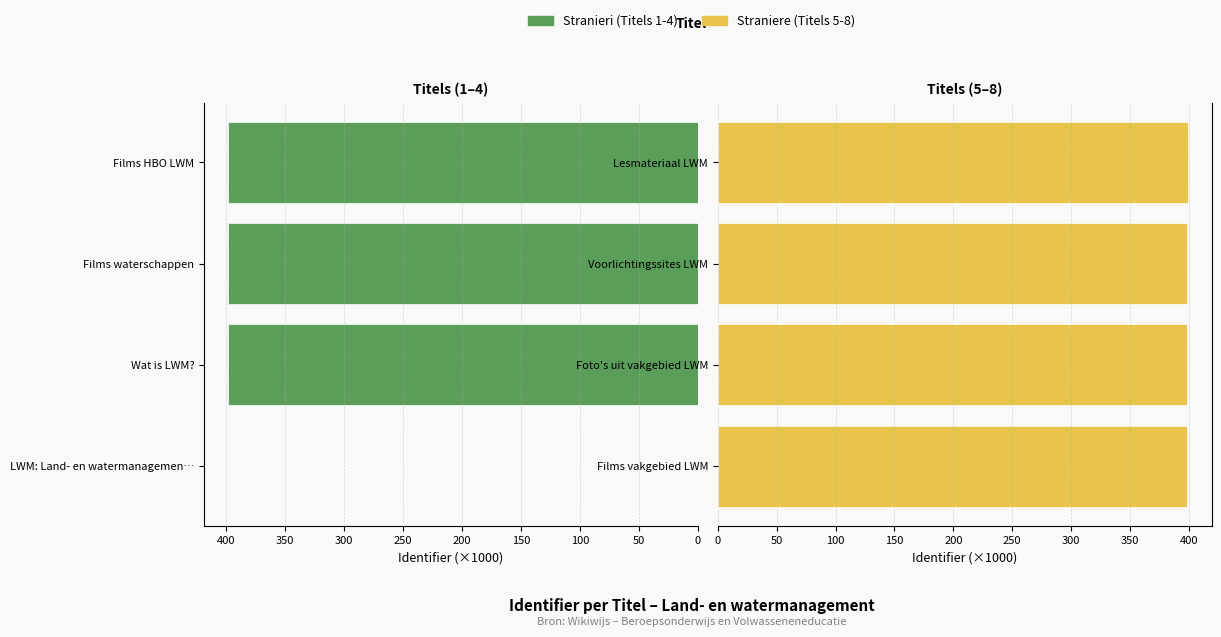

Rank the series by their maximum value, from highest to lowest.

Straniere, Stranieri